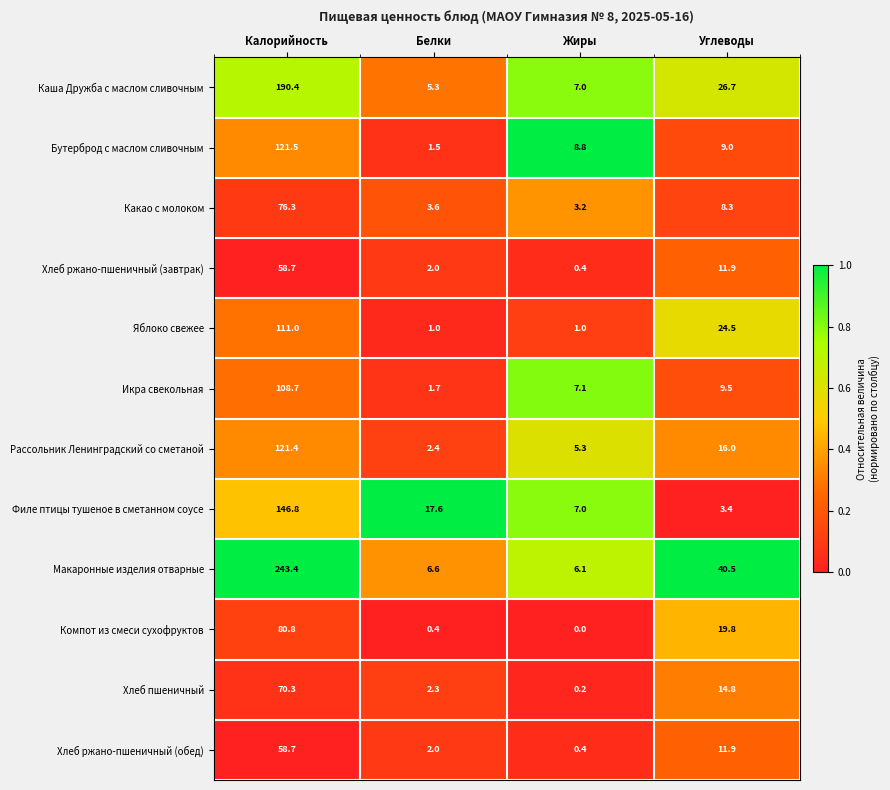

What is the approximate value of Хлеб ржано-пшеничный (обед) at Жиры?

0.4